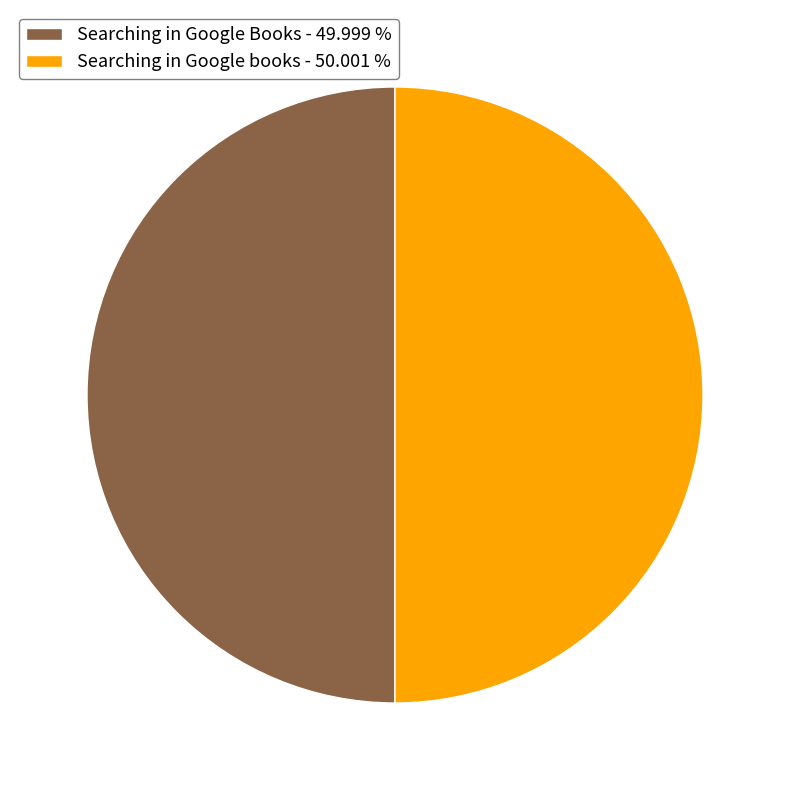

Do Searching in Google books - 50.001 % and Searching in Google Books - 49.999 % together represent more than half of the pie?

Yes